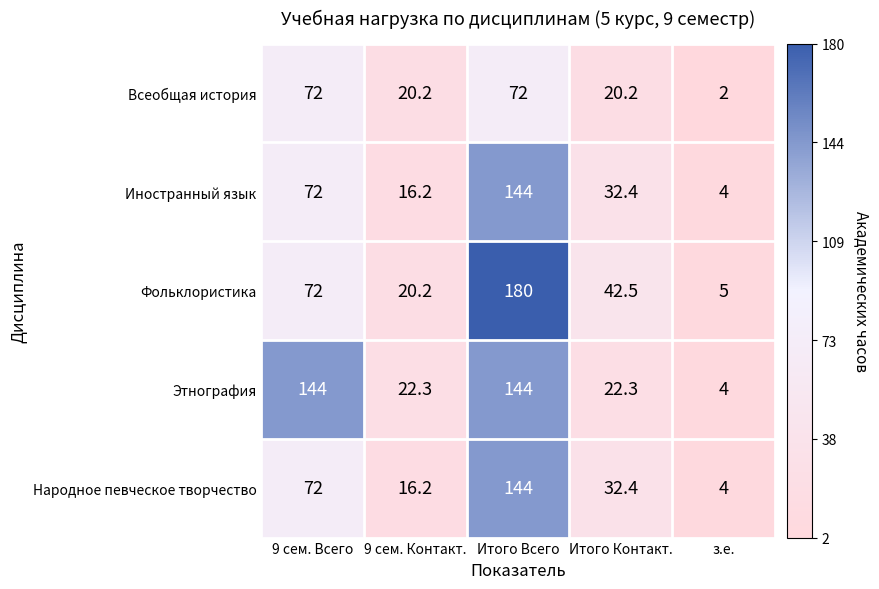

Which label corresponds to the smallest value in the chart?

з.е.